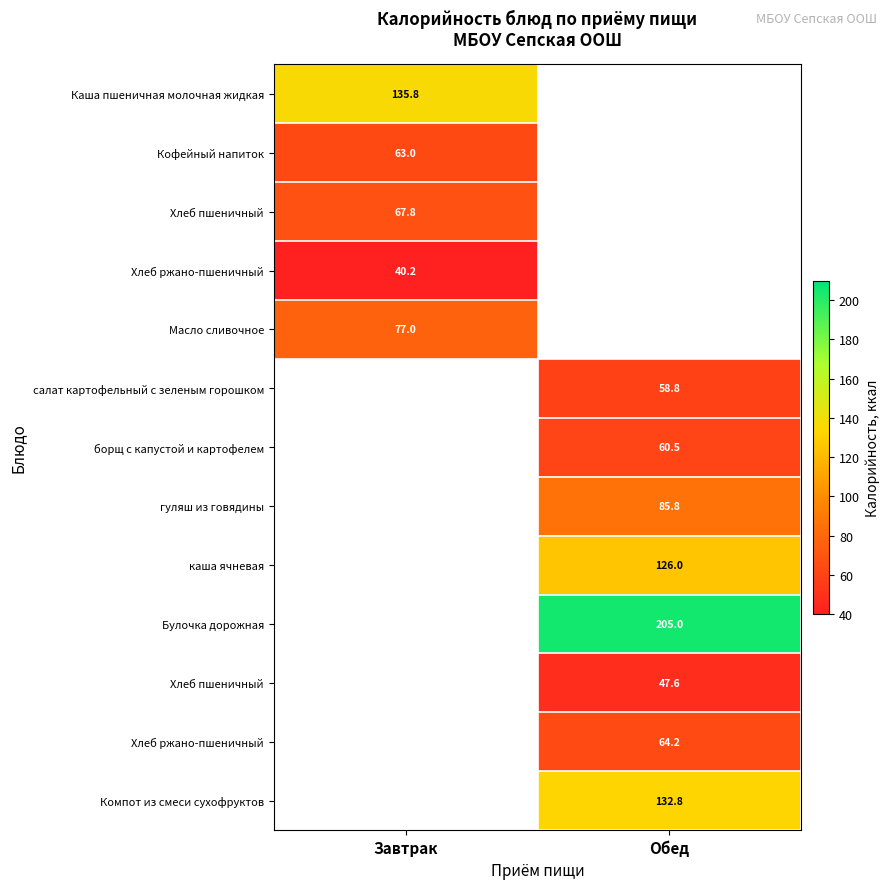

Which category has the highest value across all series?

Обед